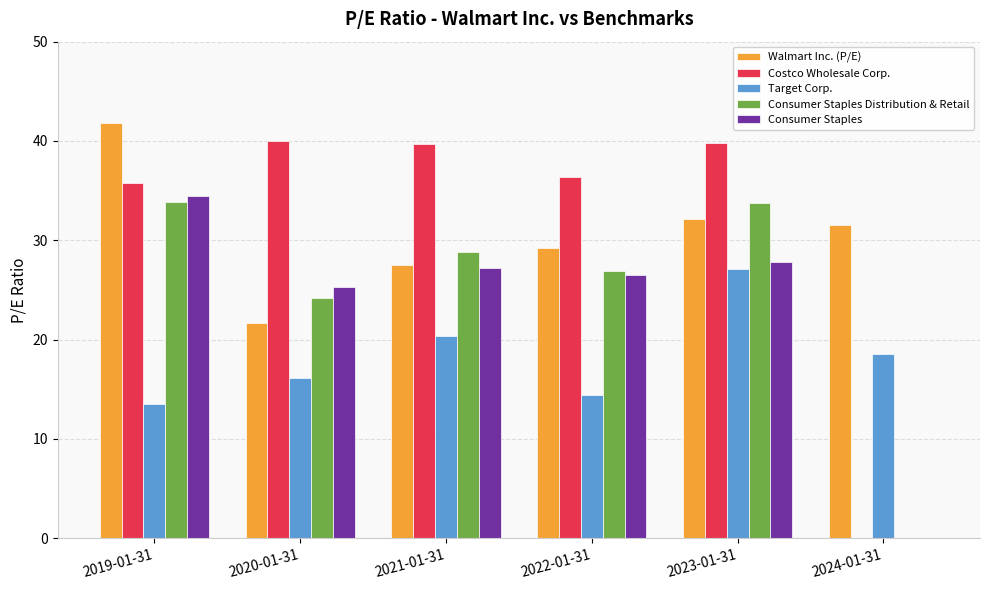

What is the total value across all series at 2024-01-31?

50.1